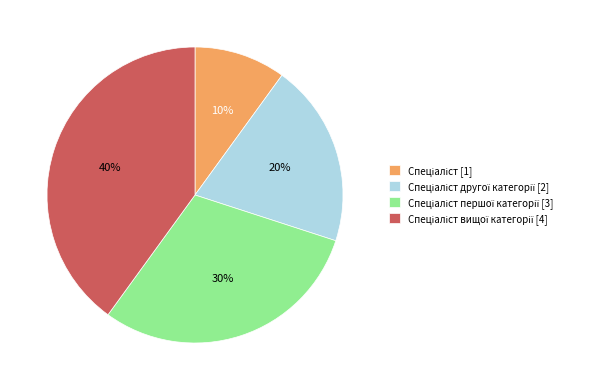

Does any single category account for the majority?

No